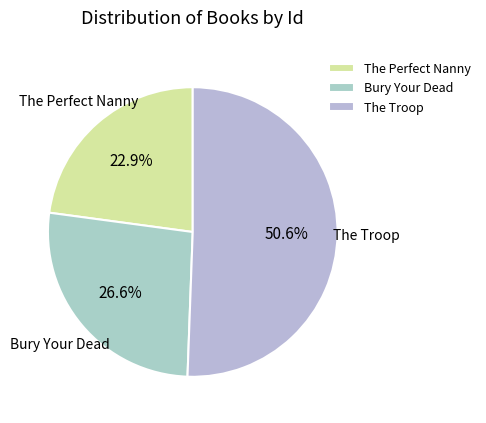

What is the ratio of the value at Bury Your Dead to the value at The Perfect Nanny?

1.2